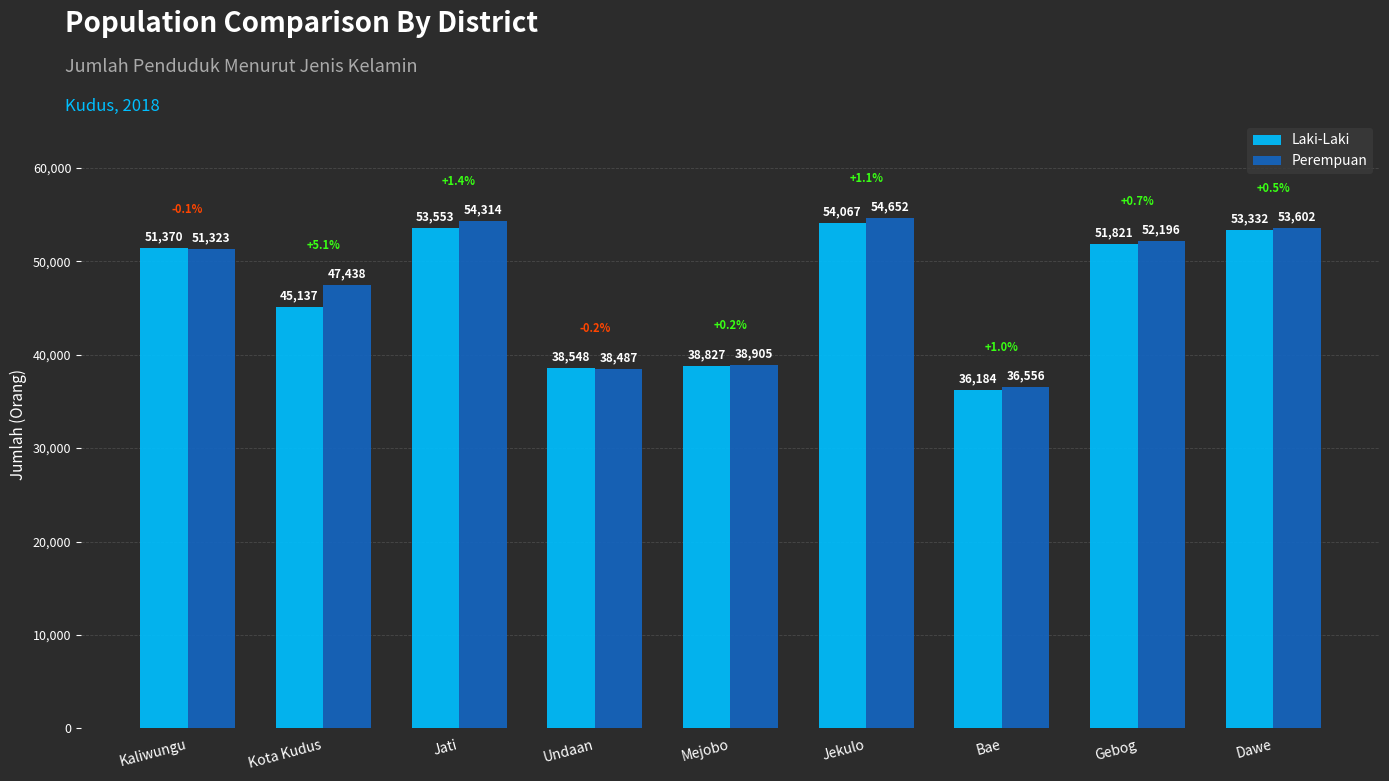

Reading left to right, extract all data points from this chart.

Laki-Laki: Kaliwungu=51370	Kota Kudus=45137	Jati=53553	Undaan=38548	Mejobo=38827	Jekulo=54067	Bae=36184	Gebog=51821	Dawe=53332
Perempuan: Kaliwungu=51323	Kota Kudus=47438	Jati=54314	Undaan=38487	Mejobo=38905	Jekulo=54652	Bae=36556	Gebog=52196	Dawe=53602